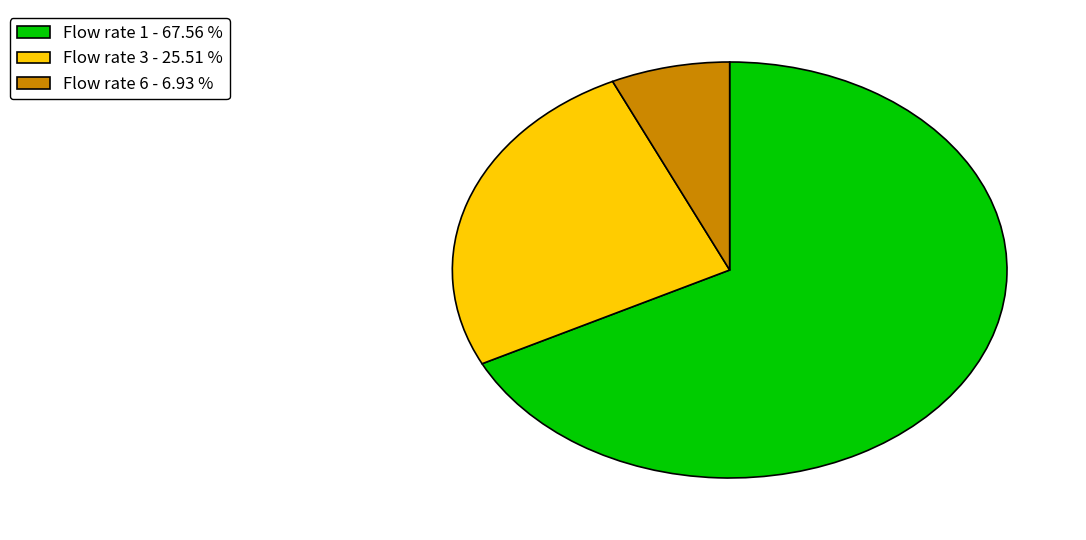

How many segments does this pie chart have?

3